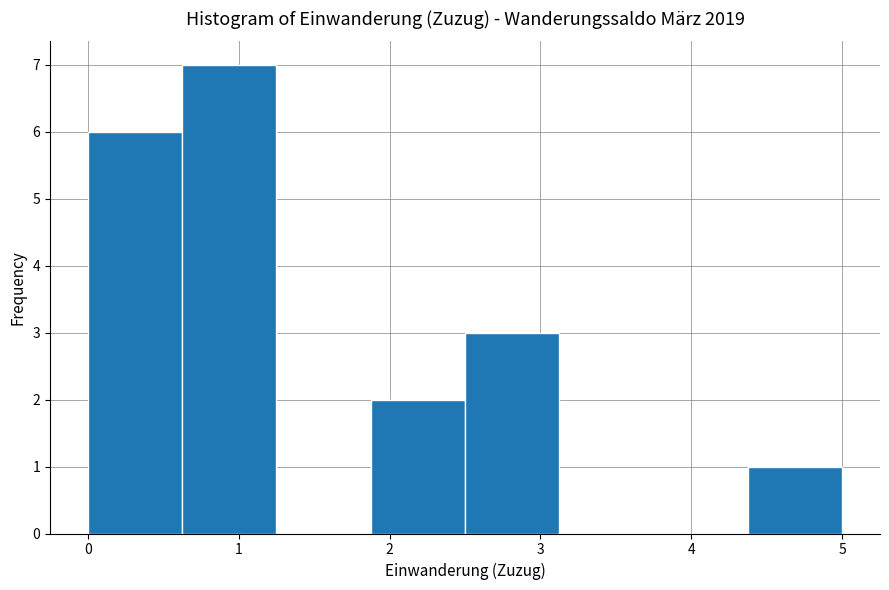

Reading left to right, list every bar in this chart as the range it spans on the x-axis followed by its height. Neither the bar edges nor the heights are printed on the chart, so give them approximately, as read against the axes.

0.0 to 0.6: 6
0.6 to 1.3: 7
1.3 to 1.9: 0
1.9 to 2.5: 2
2.5 to 3.1: 3
3.1 to 3.8: 0
3.8 to 4.4: 0
4.4 to 5.0: 1